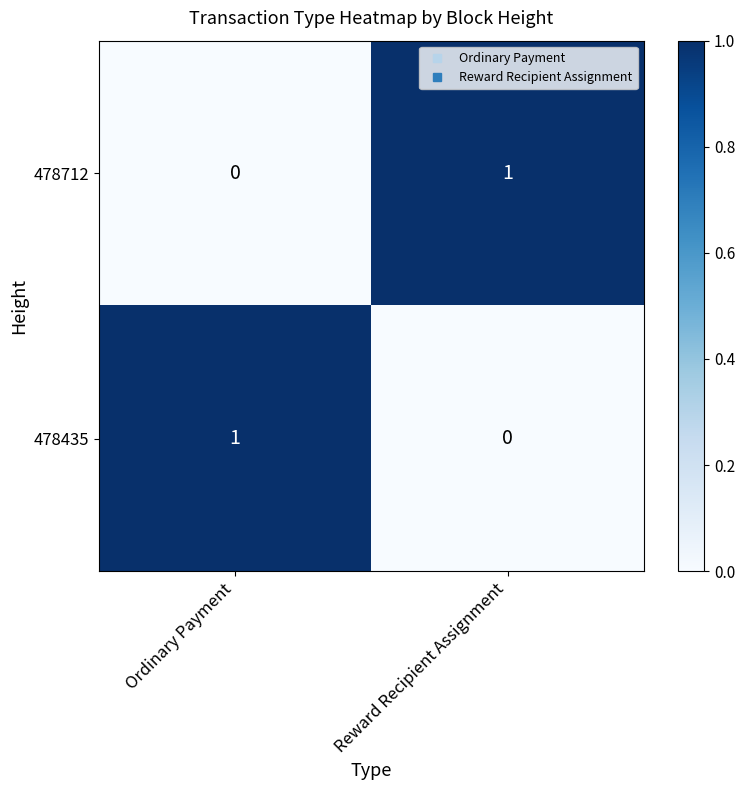

The 478435 series shows 1 at Ordinary Payment. True or false?

True